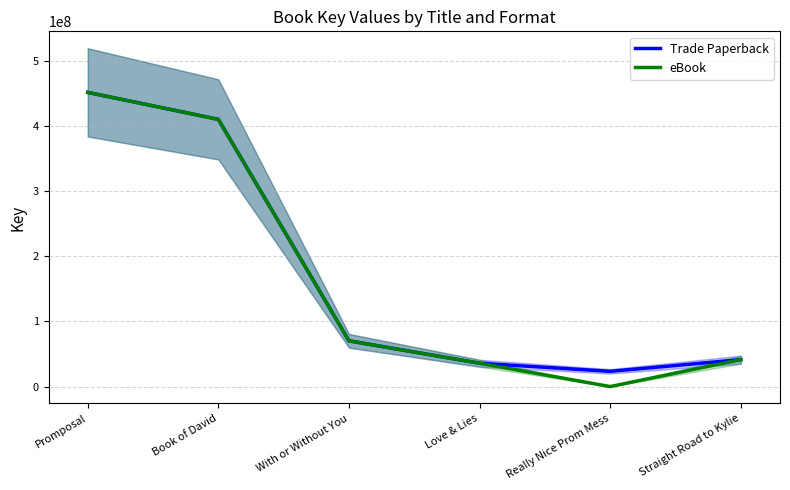

Which series has the largest range (max minus min)?

eBook